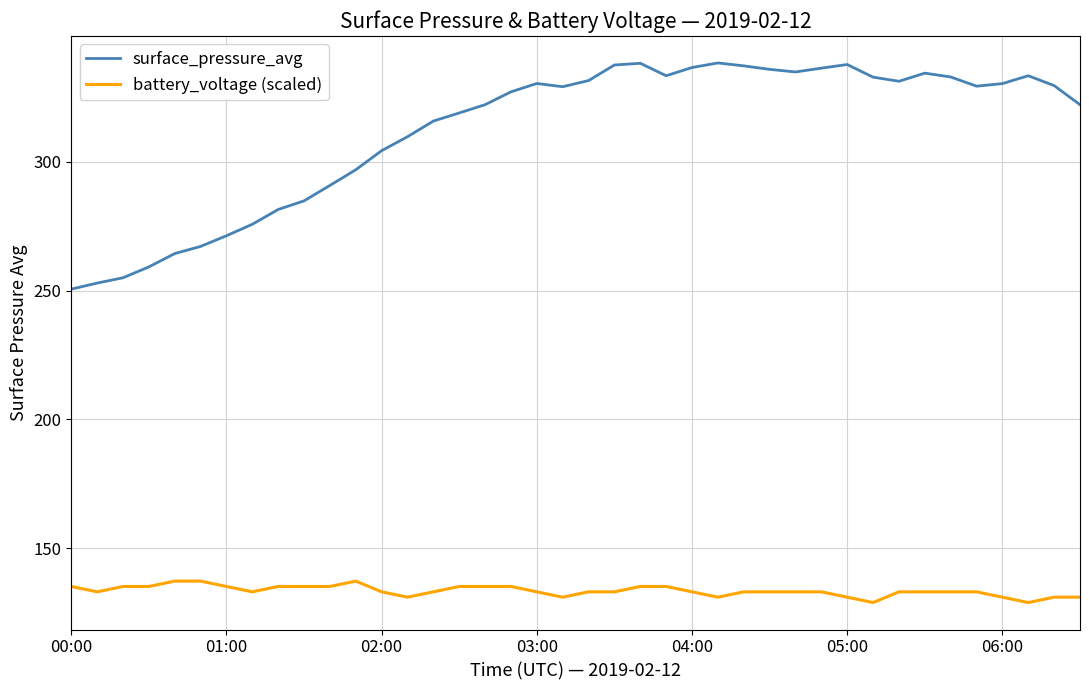

How many series are shown in this chart?

2